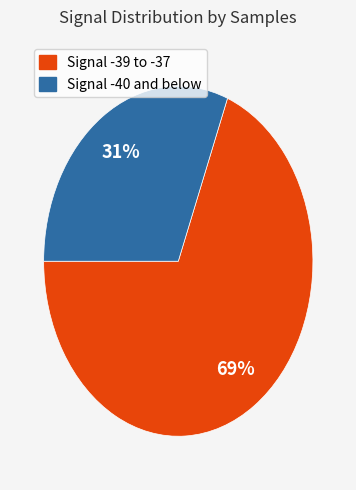

Is there any slice that represents more than half of the pie?

Yes